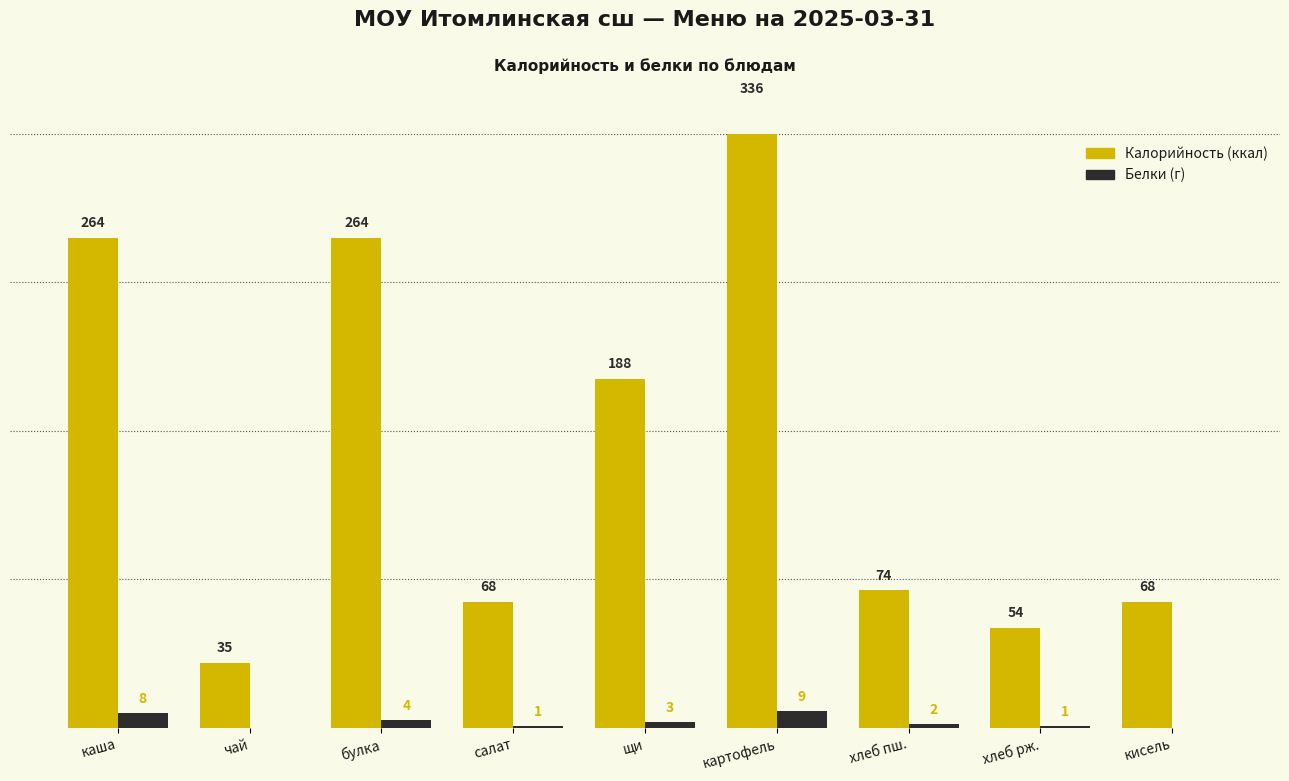

Reading left to right, transcribe all the data shown in this chart.

Калорийность: каша=264	чай=35	булка=264	салат=68	щи=188	картофель=336	хлеб пш.=74	хлеб рж.=54	кисель=68
Белки: каша=8	чай=0	булка=4	салат=1	щи=3	картофель=9	хлеб пш.=2	хлеб рж.=1	кисель=0